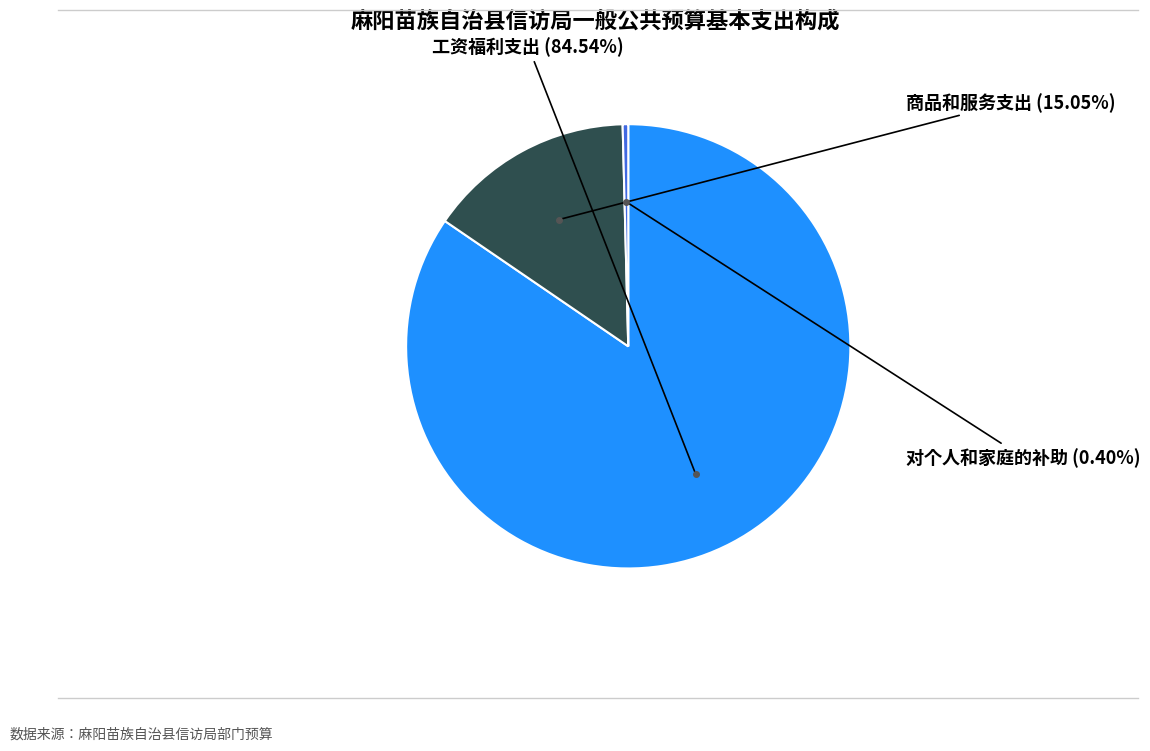

Count the number of slices in the pie.

3